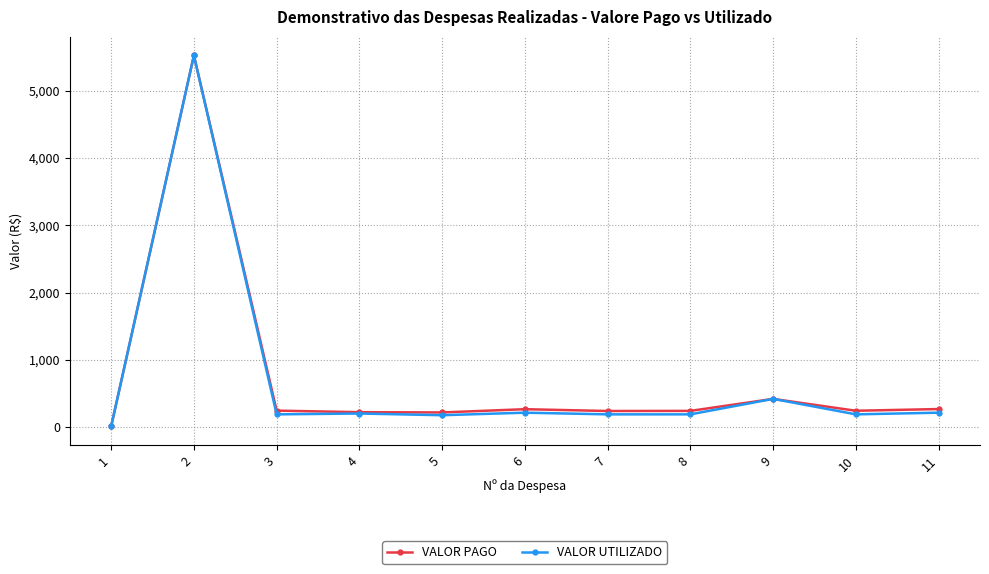

The value of VALOR PAGO at 9 is 420.5. True or false?

True